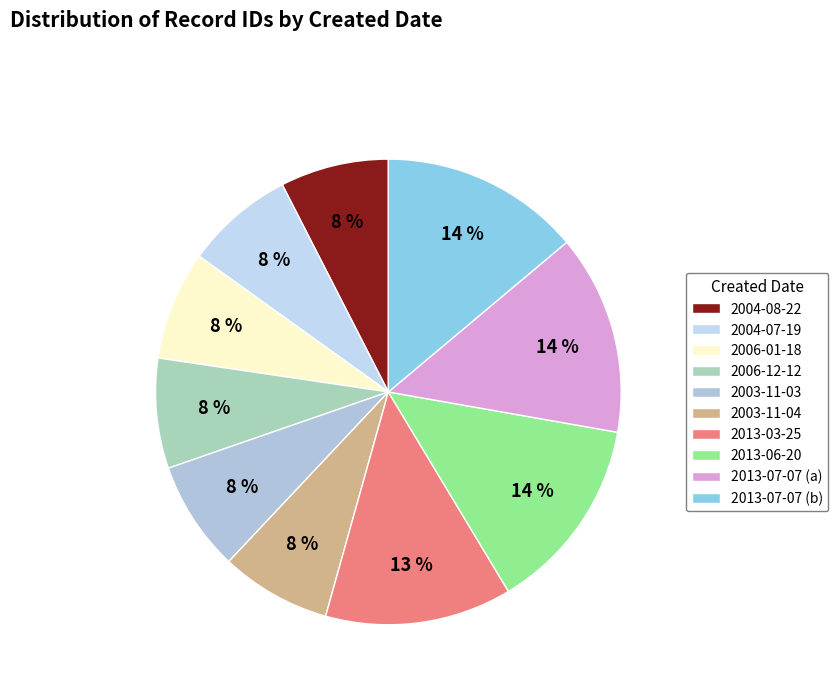

Does any single category account for the majority?

No